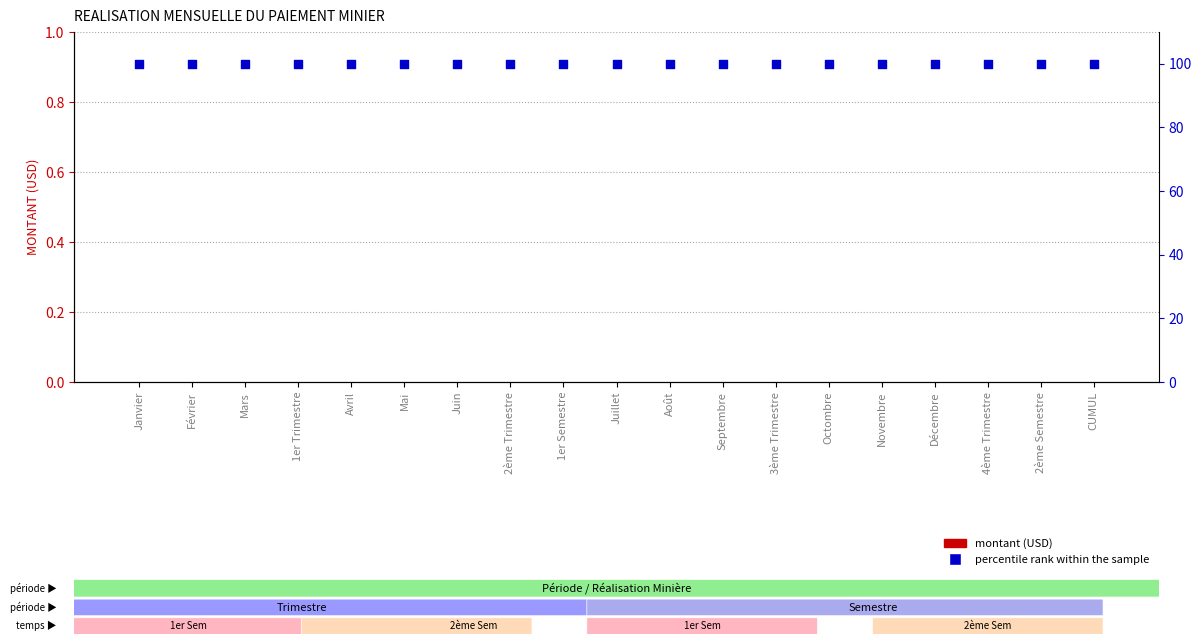

Which series contains the highest Y value?

percentile rank within the sample